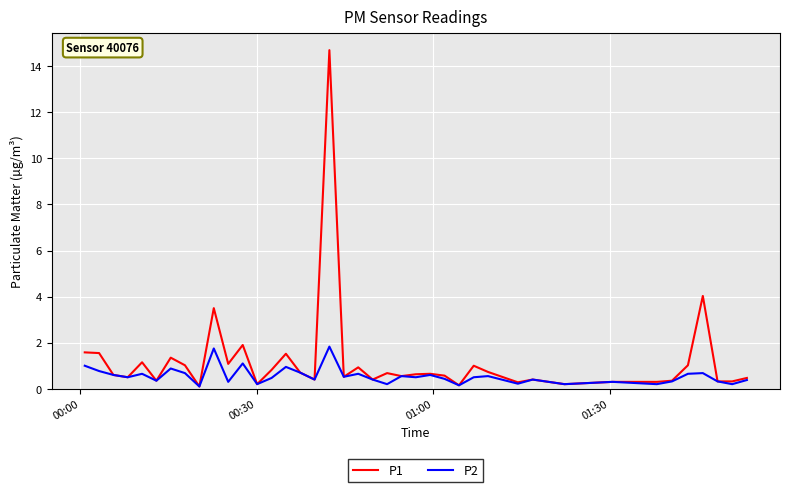

What is the minimum value for P2?

0.1